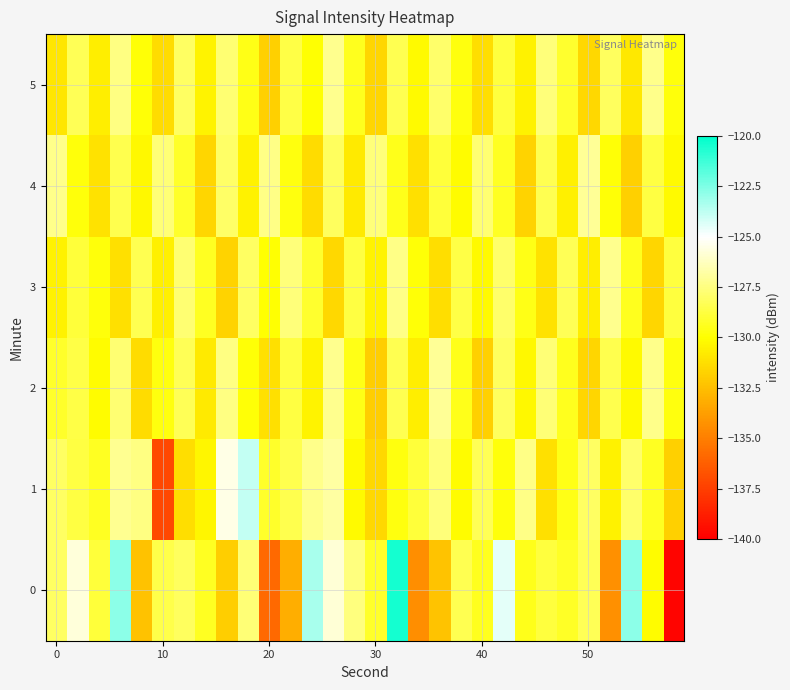

At how many categories does at least one series exceed -131?

30